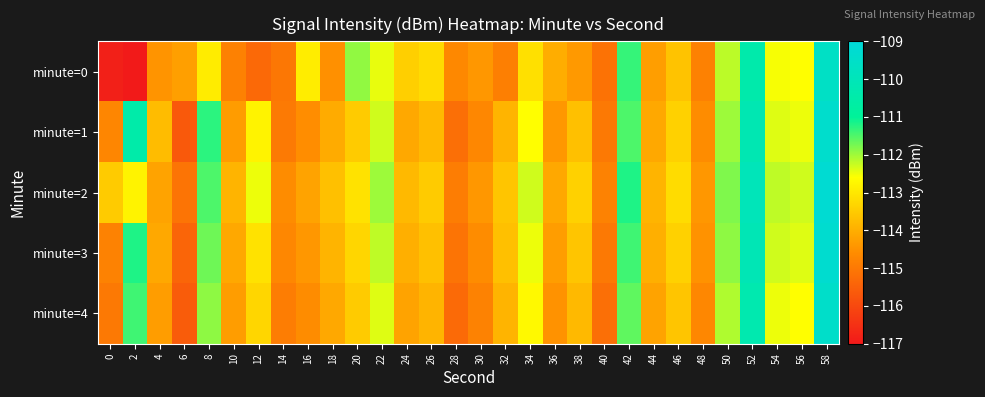

Reading left to right, transcribe all the data shown in this chart.

minute=0: 0=-116.9	2=-117.0	4=-114.4	6=-114.3	8=-112.9	10=-114.8	12=-115.3	14=-115.0	16=-112.9	18=-114.5	20=-111.9	22=-112.5	24=-113.4	26=-113.2	28=-114.7	30=-114.4	32=-114.9	34=-113.1	36=-114.0	38=-114.4	40=-115.1	42=-111.3	44=-114.3	46=-113.6	48=-114.8	50=-112.2	52=-110.4	54=-112.6	56=-112.6	58=-109.6
minute=1: 0=-114.7	2=-110.5	4=-113.8	6=-115.7	8=-111.3	10=-114.3	12=-112.8	14=-115.0	16=-114.6	18=-114.1	20=-113.5	22=-112.3	24=-114.1	26=-113.8	28=-115.2	30=-114.7	32=-113.9	34=-112.6	36=-114.4	38=-113.7	40=-115.0	42=-111.5	44=-114.1	46=-113.4	48=-114.6	50=-112.0	52=-110.2	54=-112.4	56=-112.5	58=-109.4
minute=2: 0=-113.5	2=-112.8	4=-114.2	6=-115.1	8=-111.5	10=-113.9	12=-112.5	14=-114.6	16=-114.2	18=-113.7	20=-113.1	22=-112.0	24=-113.8	26=-113.5	28=-114.9	30=-114.4	32=-113.6	34=-112.3	36=-114.1	38=-113.4	40=-114.8	42=-111.2	44=-113.9	46=-113.2	48=-114.4	50=-111.8	52=-110.0	54=-112.2	56=-112.3	58=-109.2
minute=3: 0=-114.8	2=-111.2	4=-114.1	6=-115.4	8=-111.7	10=-114.1	12=-113.1	14=-114.7	16=-114.4	18=-113.9	20=-113.3	22=-112.2	24=-114.0	26=-113.7	28=-115.1	30=-114.6	32=-113.7	34=-112.5	36=-114.3	38=-113.6	40=-115.0	42=-111.4	44=-114.0	46=-113.4	48=-114.5	50=-111.9	52=-110.1	54=-112.3	56=-112.4	58=-109.3
minute=4: 0=-115.0	2=-111.4	4=-114.3	6=-115.6	8=-111.9	10=-114.3	12=-113.3	14=-114.9	16=-114.6	18=-114.1	20=-113.5	22=-112.4	24=-114.2	26=-113.9	28=-115.3	30=-114.8	32=-113.9	34=-112.7	36=-114.5	38=-113.8	40=-115.2	42=-111.6	44=-114.2	46=-113.6	48=-114.7	50=-112.1	52=-110.3	54=-112.5	56=-112.6	58=-109.5